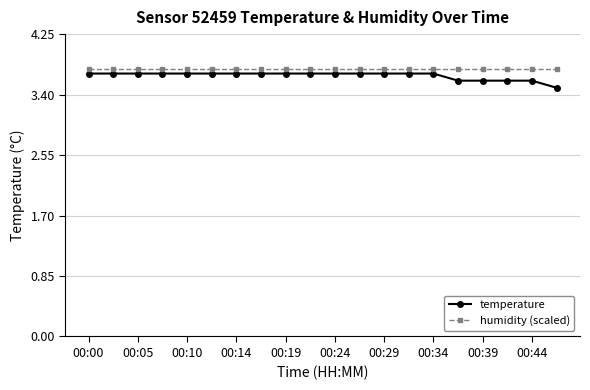

True or false: humidity (scaled) and temperature cross at least once.

False